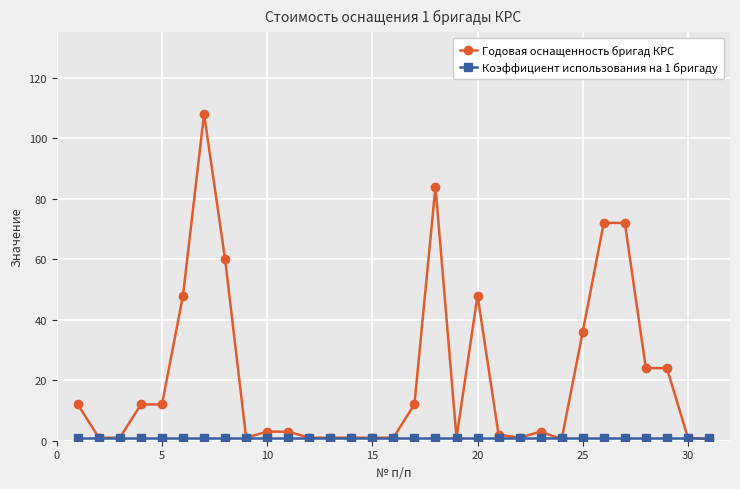

What is the maximum value for Годовая оснащенность бригад КРС?

108.0